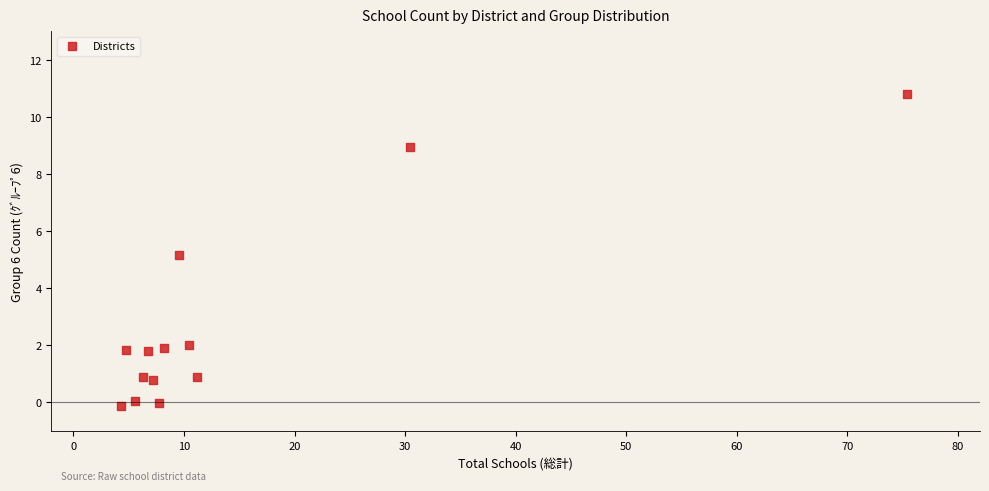

What Y value in the scatter plot is closest to 5?

5.2